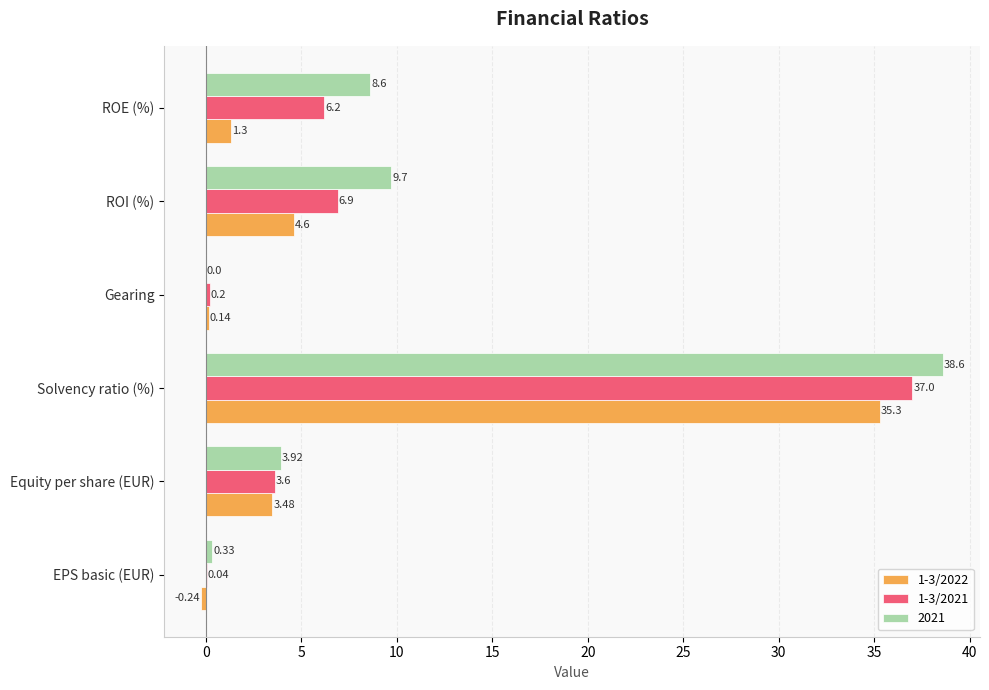

Which series changed the most between Equity per share (EUR) and ROE (%)?

2021